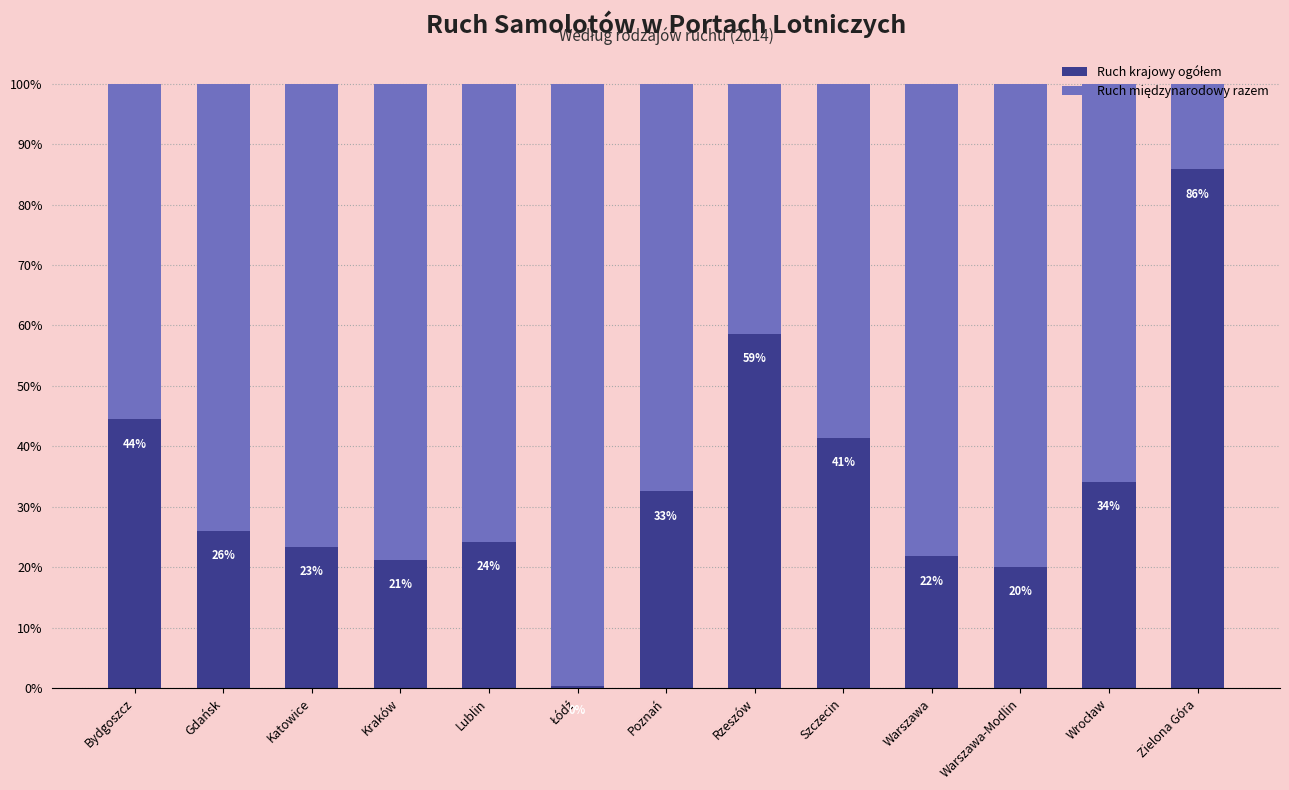

Rank the series at Rzeszów from lowest to highest value.

Ruch międzynarodowy razem, Ruch krajowy ogółem